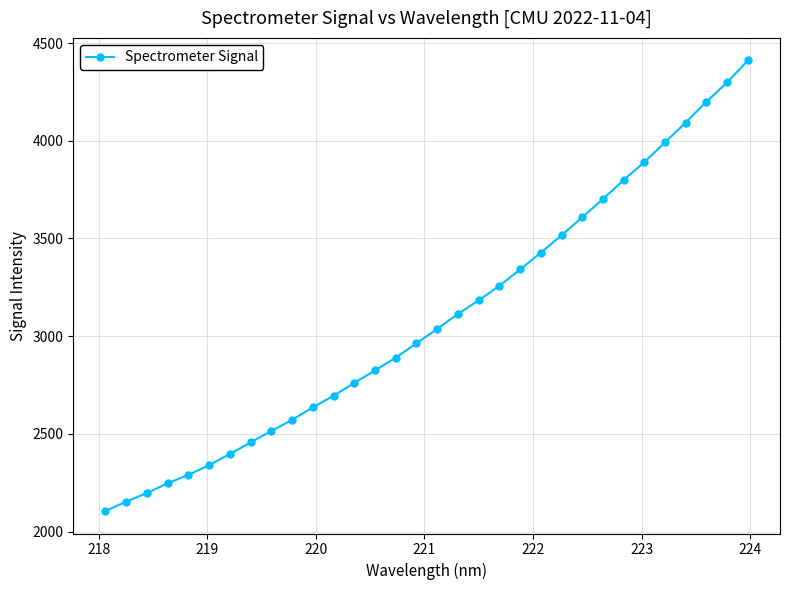

What is the difference between the second highest and minimum values?

2193.5